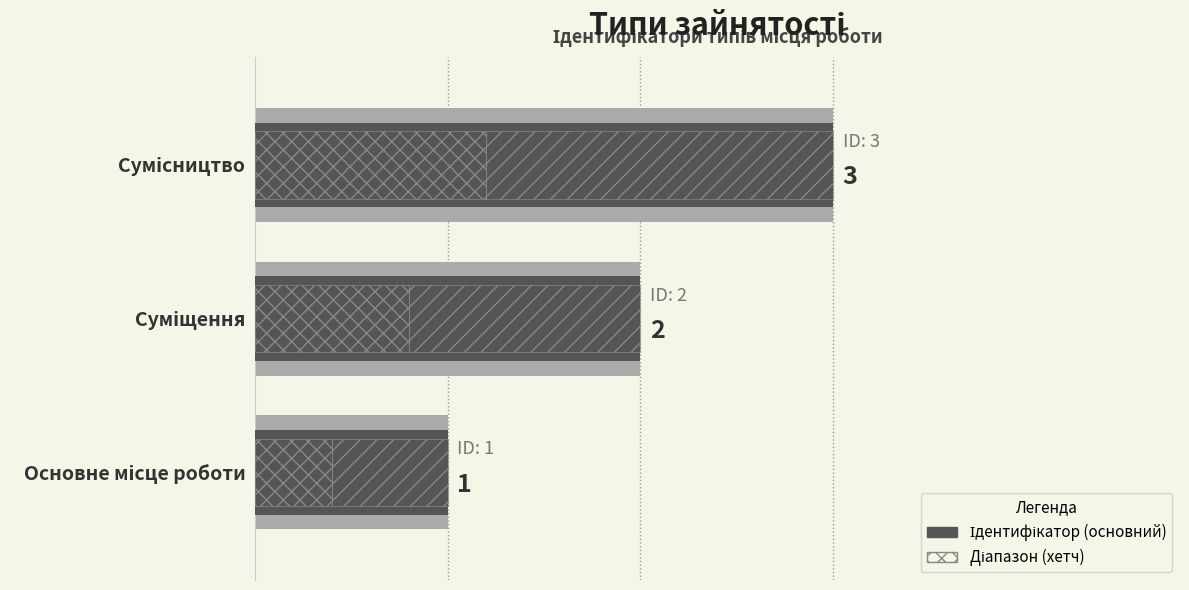

How many bars are there in total?

3